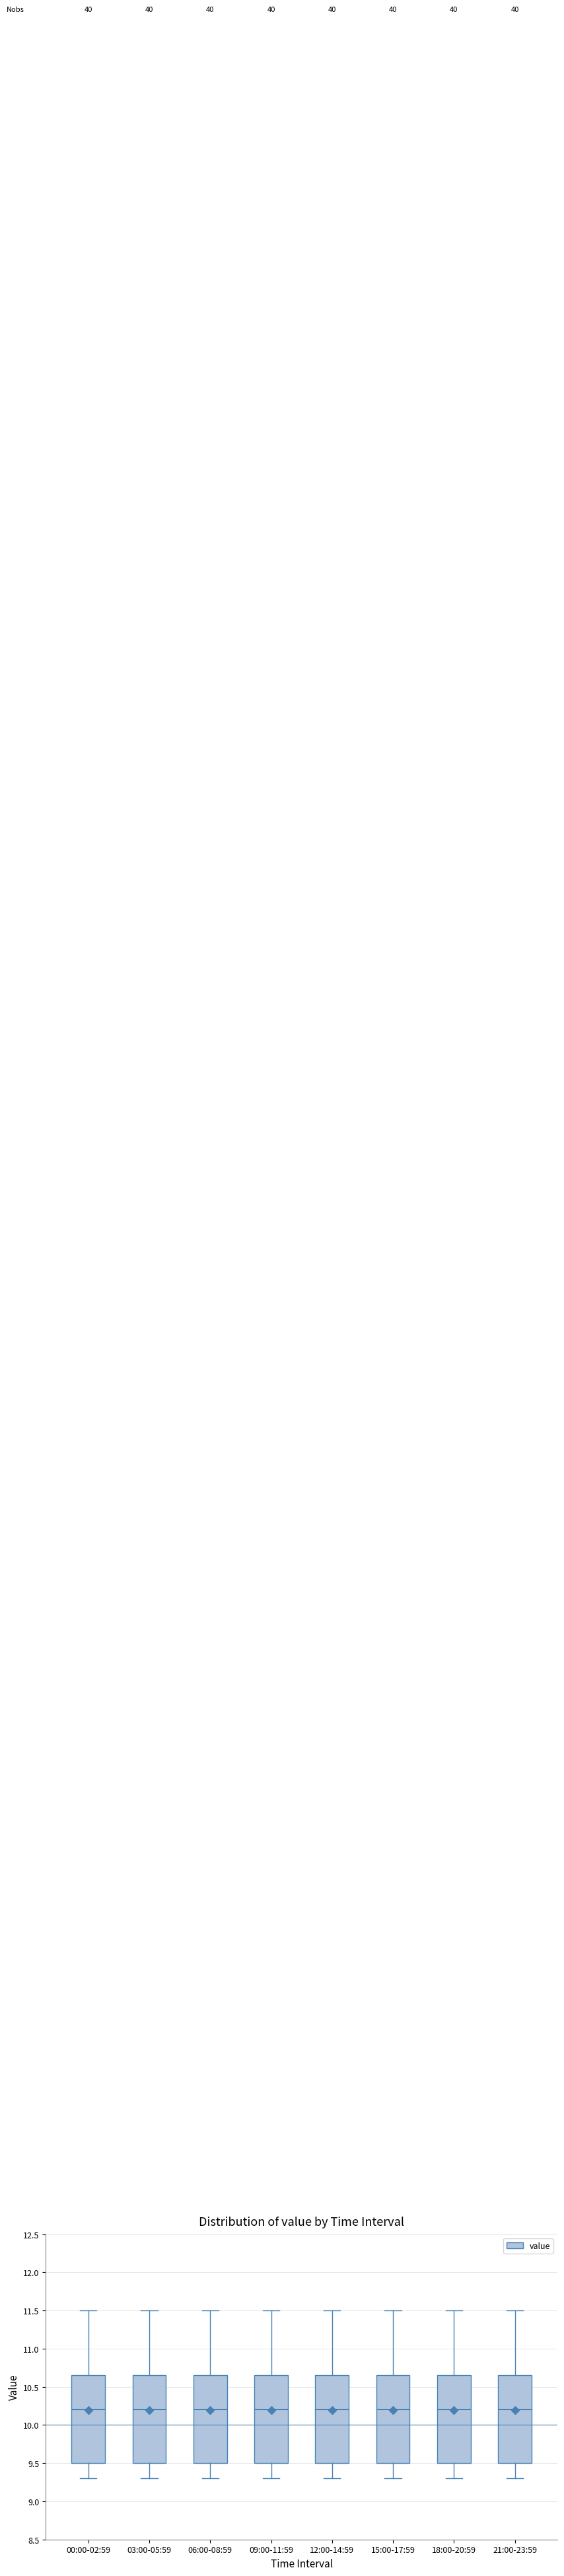

Where does the lower whisker of the box for 03:00-05:59 end on the y-axis? The values are not printed on the chart, so give them approximately, as read against the axis.

9.30